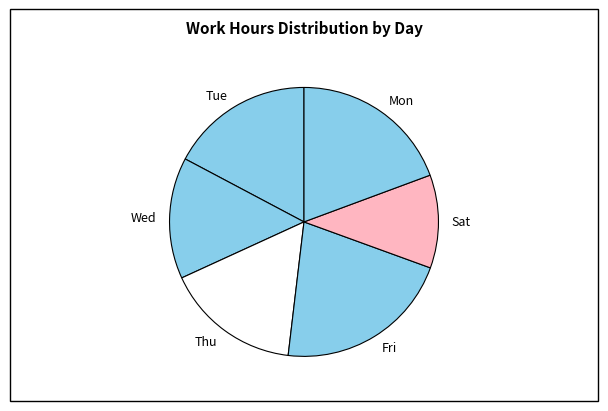

Approximately how many times larger is the value at Tue compared to Thu?

1.1